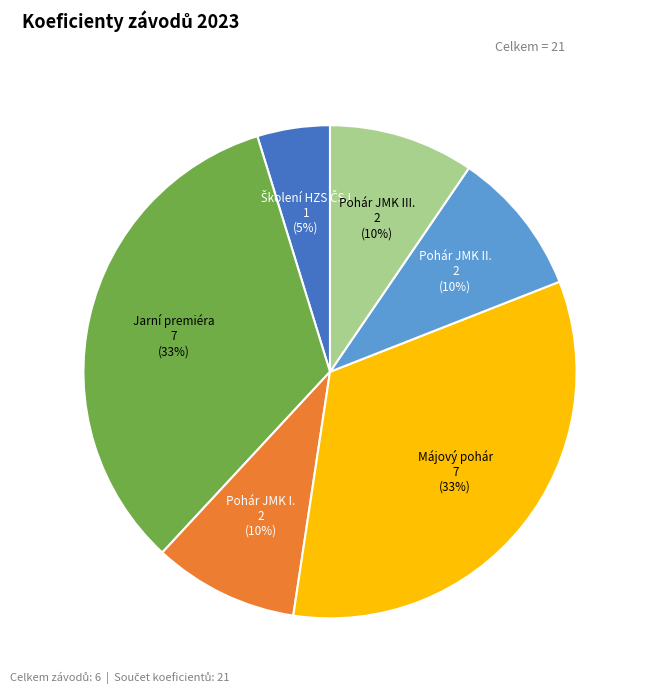

What percentage is the Jarní premiéra slice, to the nearest percent?

33%